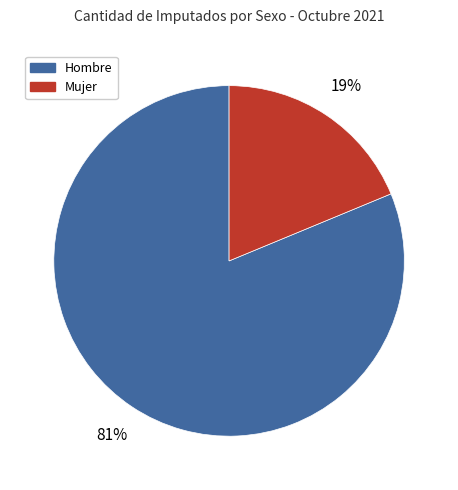

To the nearest percent, what is the average slice percentage?

50%